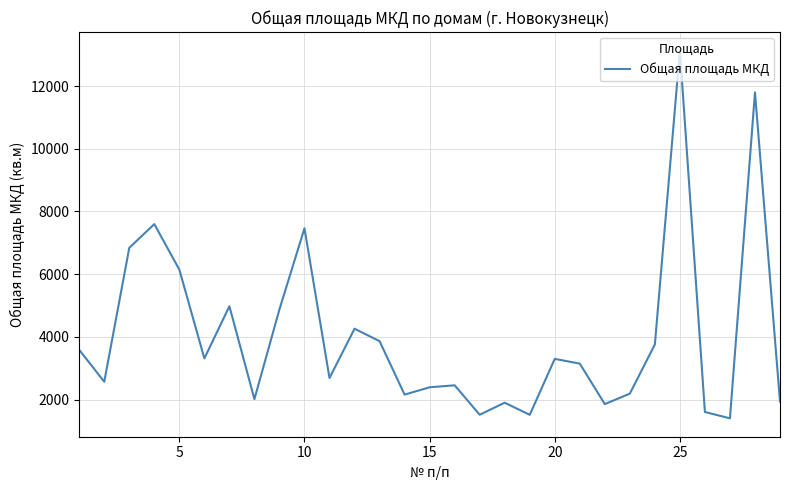

What is the difference between the second highest and second lowest values?

10282.8